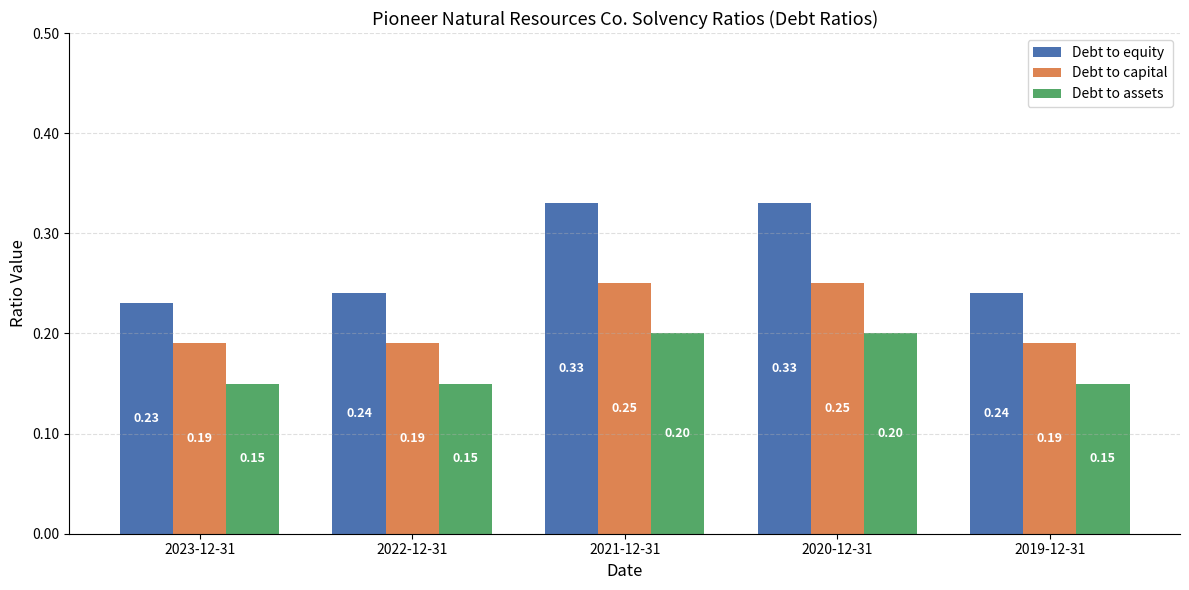

Rank the series at 2021-12-31 from lowest to highest value.

Debt to assets, Debt to capital, Debt to equity